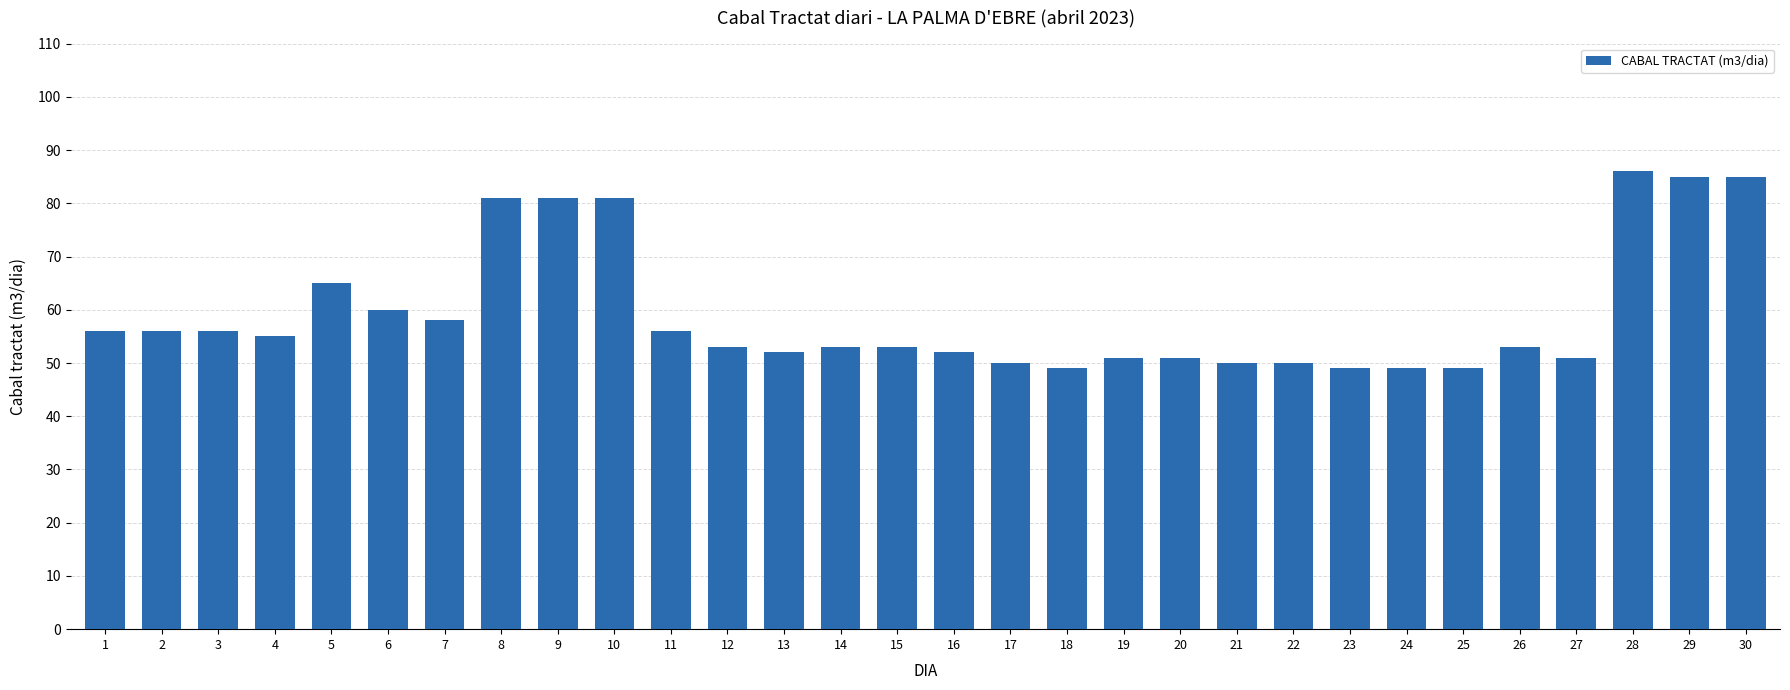

Are the bars grouped side by side (vs. stacked)?

No